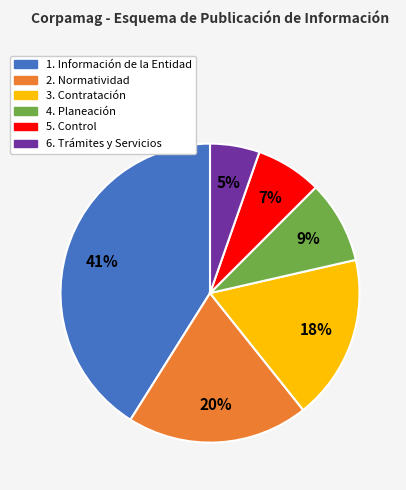

To the nearest percent, what is the difference between the 1. Información de la Entidad and 3. Contratación slice percentages?

23%